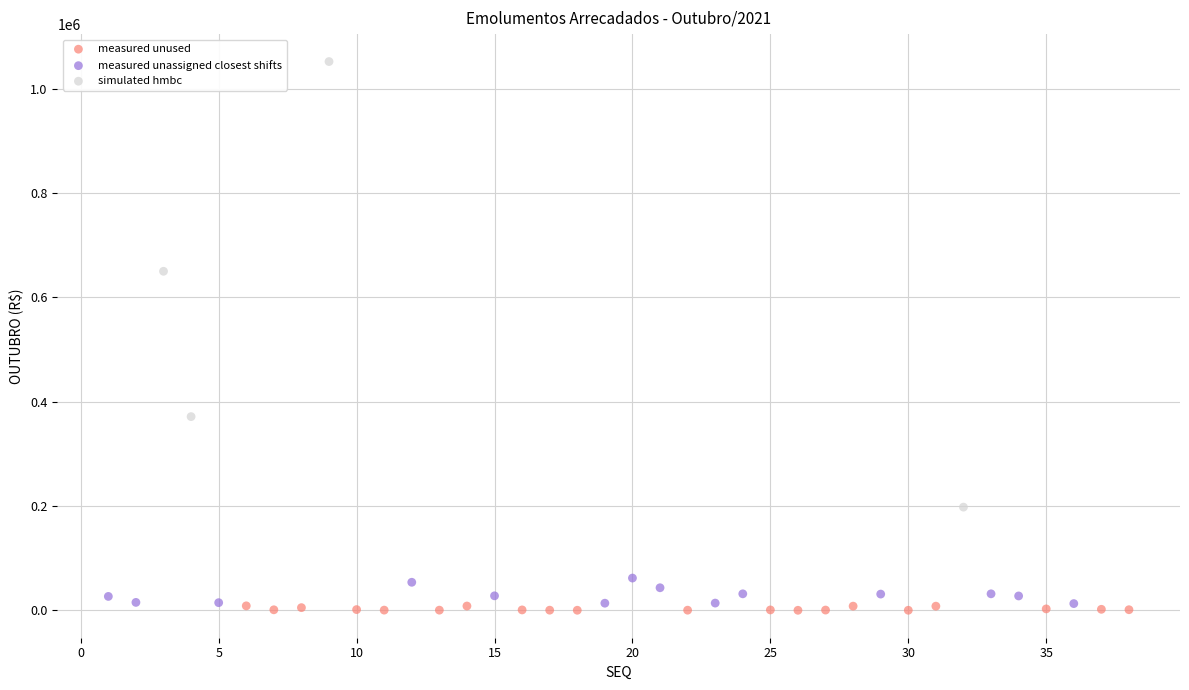

Which series has the widest spread of Y values?

simulated hmbc